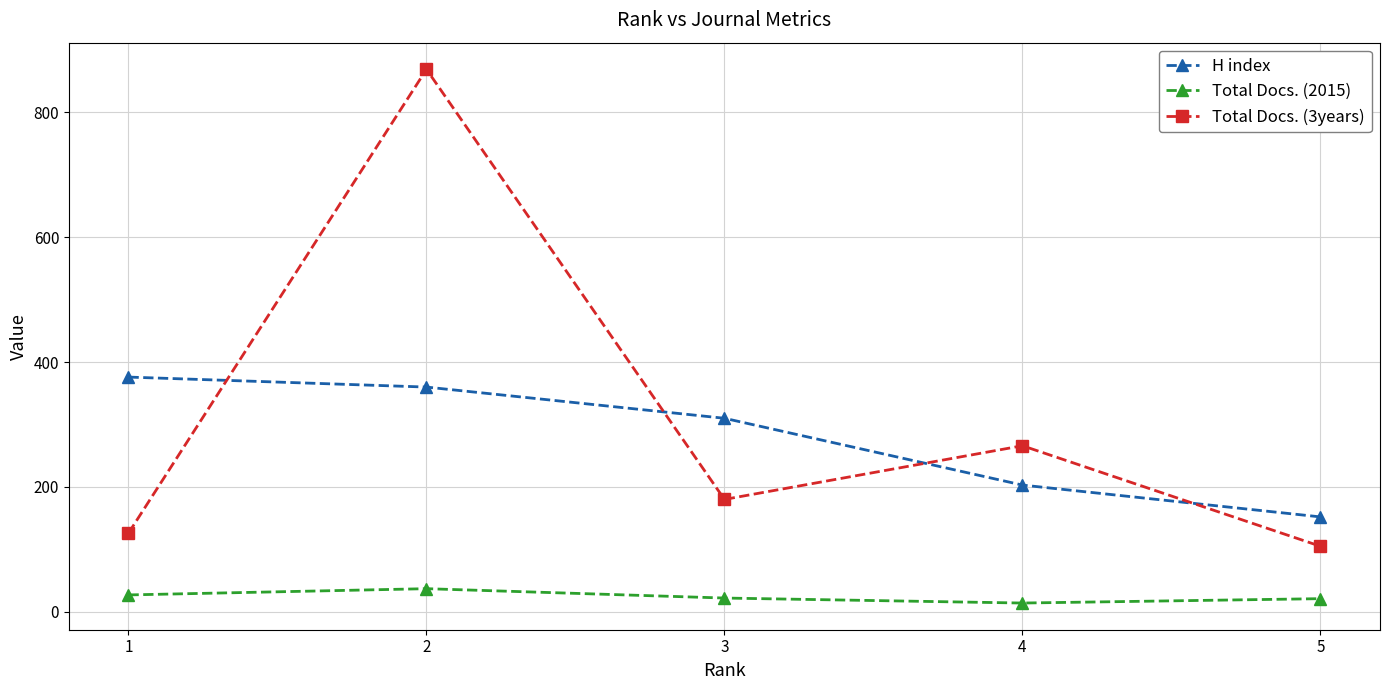

What is the value of the H index point at the 4th from the left?

203